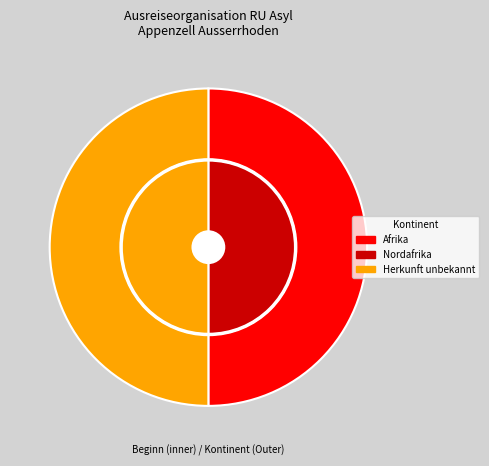

What is the largest slice in the pie chart?

Afrika